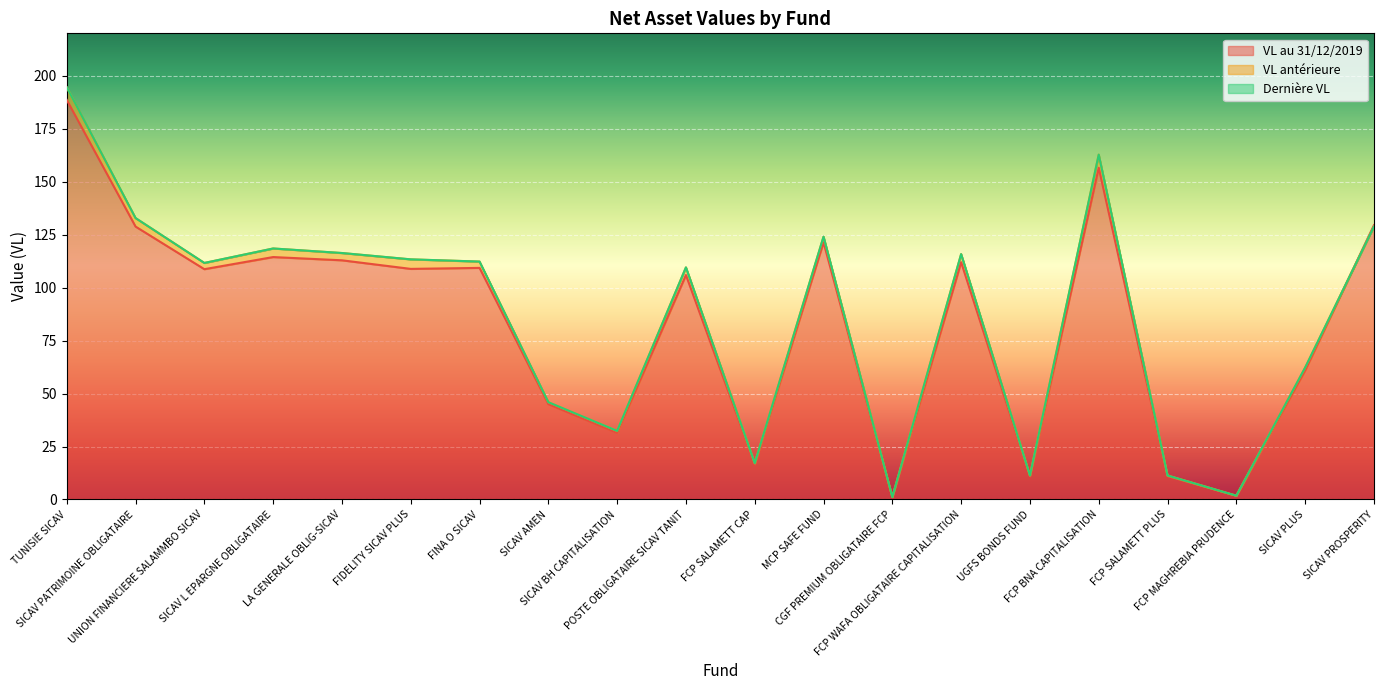

What position from the right is FCP BNA CAPITALISATION?

5